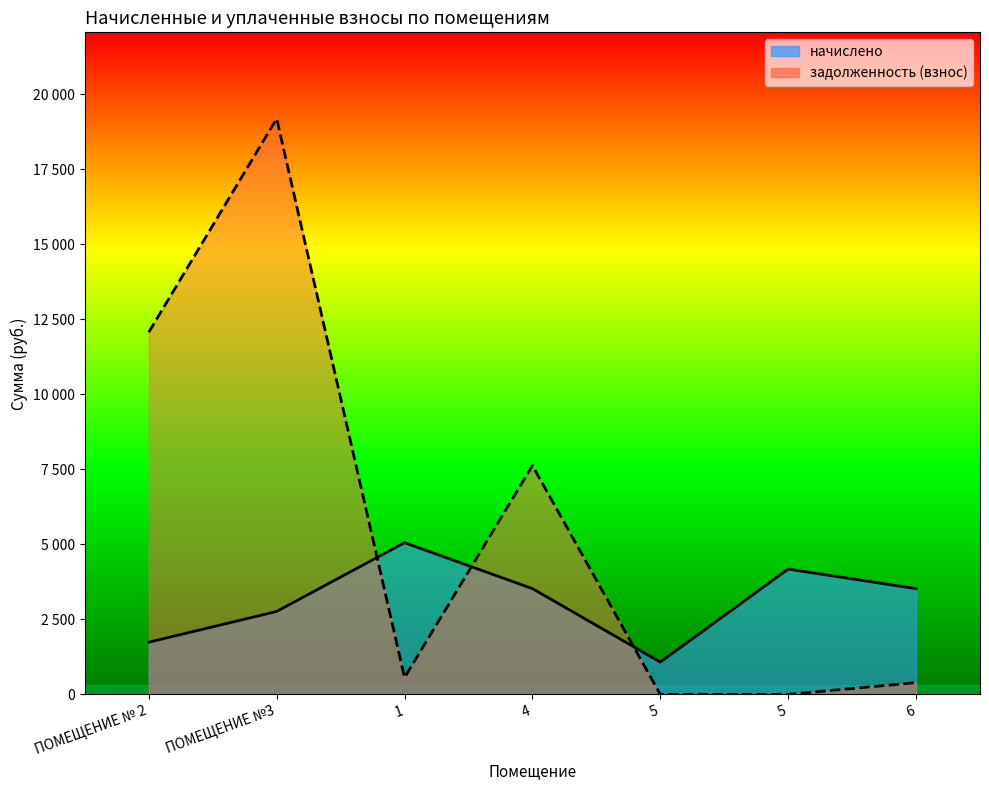

What is the lowest value of the начислено series?

1076.2